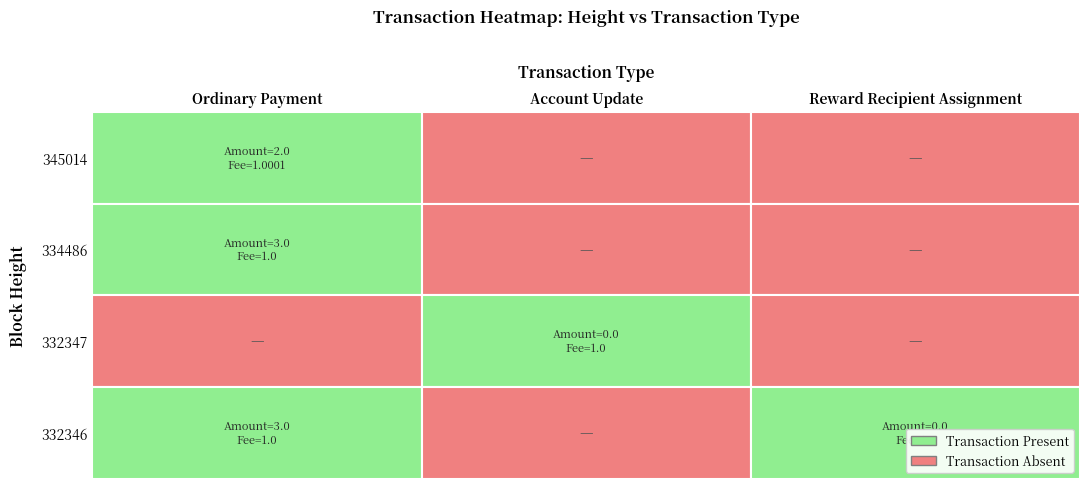

Reading left to right, extract all data points from this chart.

Ordinary Payment: 2	3	0	3
Account Update: 0	0	0	0
Reward Recipient Assignment: 0	0	0	0